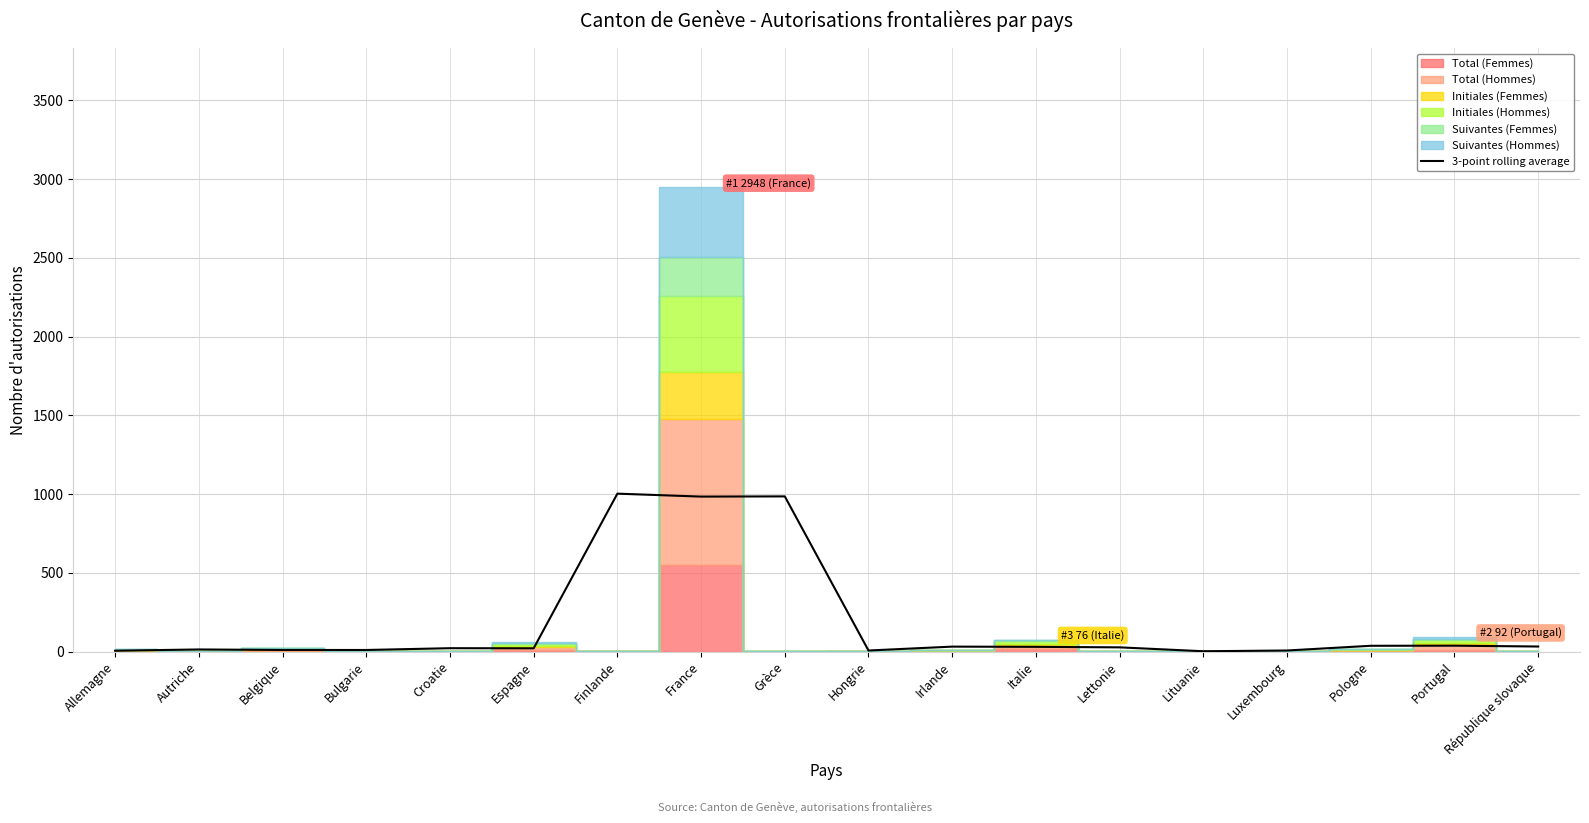

Does the chart have visible grid lines?

Yes